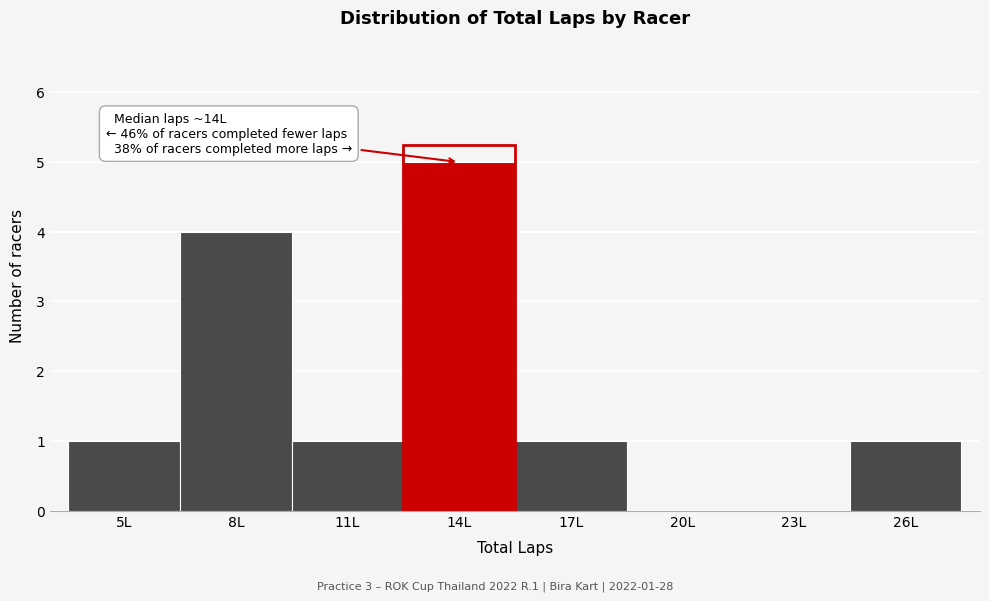

Reading left to right, transcribe all the data shown in this chart.

5L=1	8L=4	11L=1	14L=5	17L=1	20L=0	23L=0	26L=1